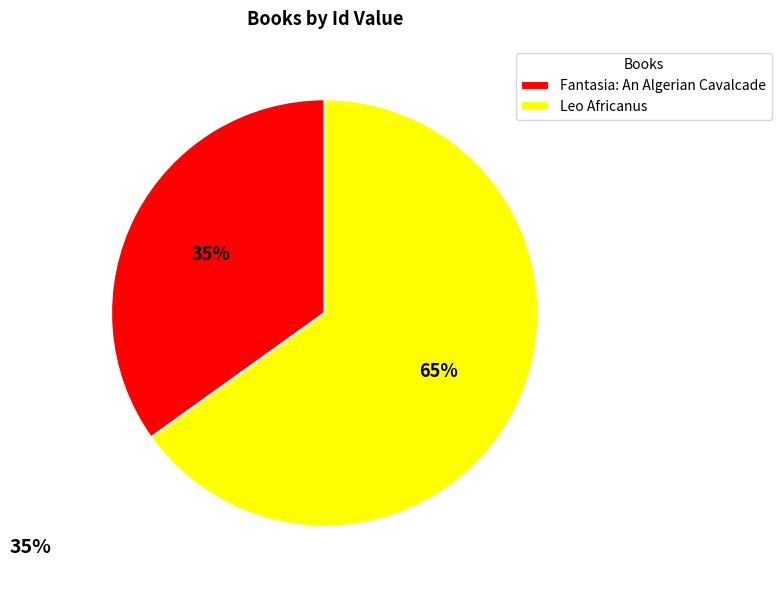

Approximately how many times larger is the value at Fantasia: An Algerian Cavalcade compared to Leo Africanus?

0.5